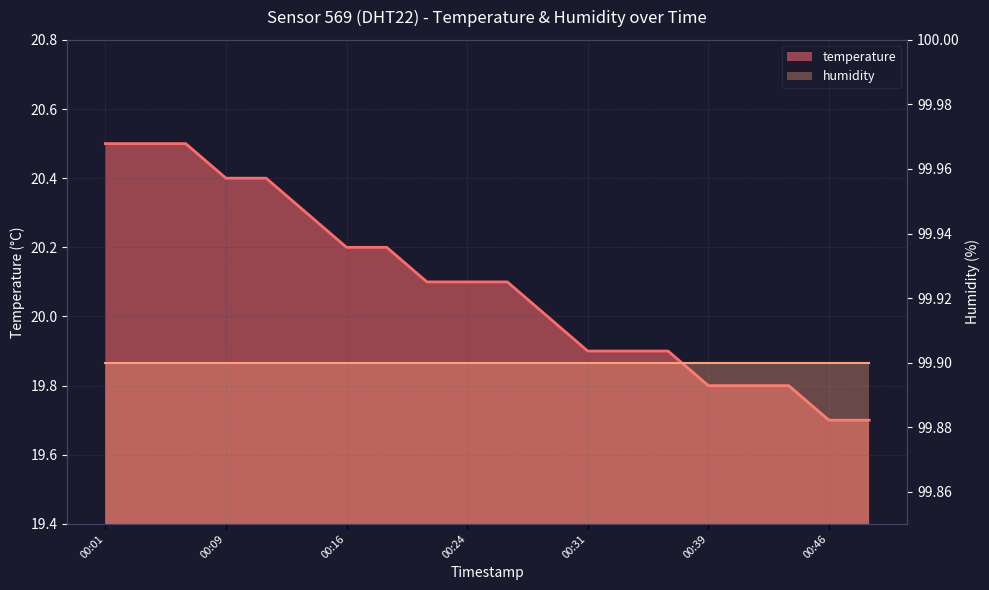

True or false: there are more than 1 points higher than both neighbors.

False